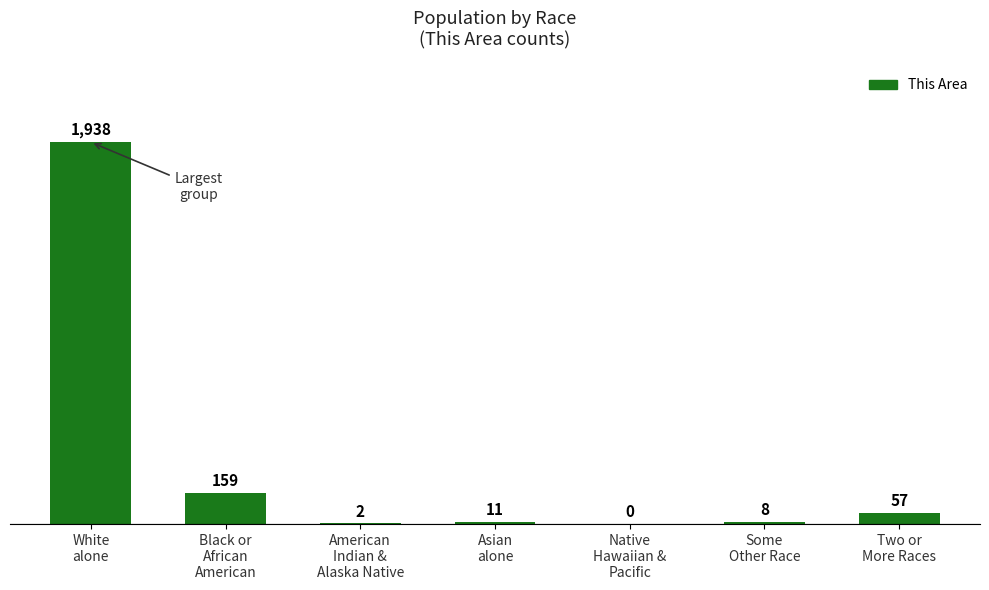

What is the sum of all values?

2175